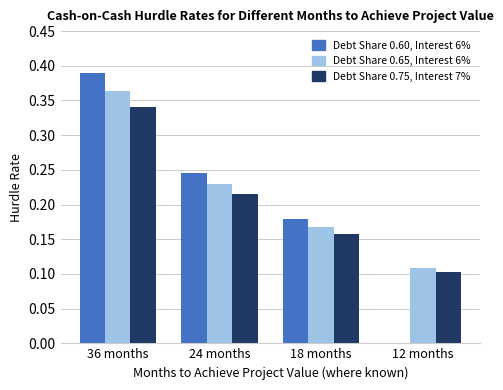

True or false: Debt Share 0.65, Interest 6% has a value of 0.1 at 36 months.

False